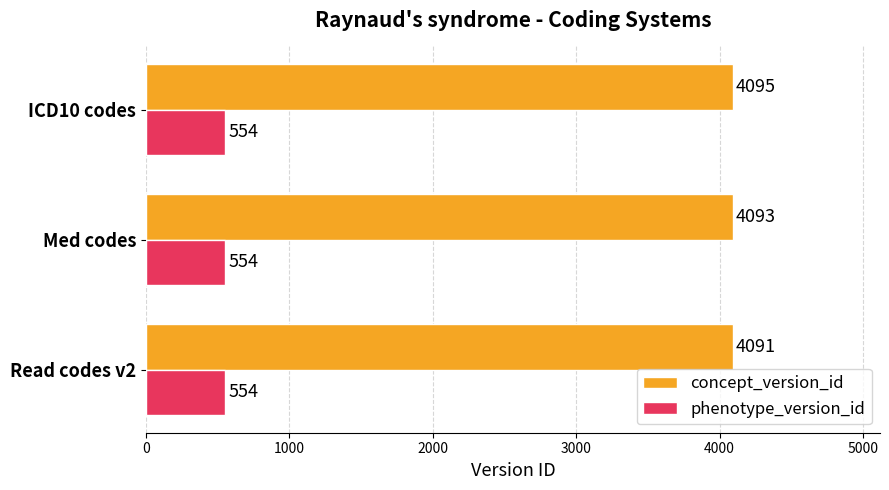

What value does the concept_version_id series have at ICD10 codes?

4095